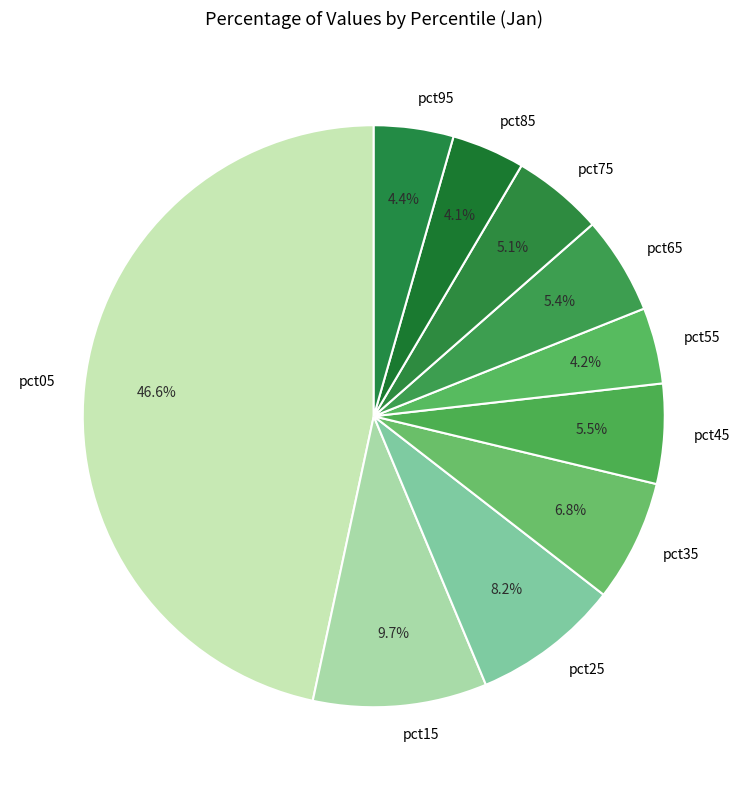

Count the number of slices in the pie.

10